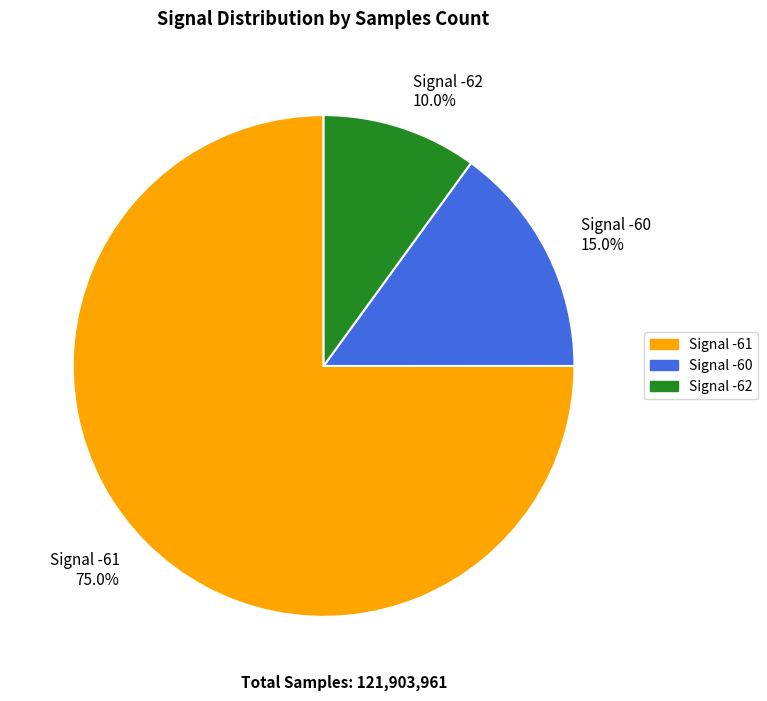

Between Signal -60 and Signal -61, which is larger?

Signal -61